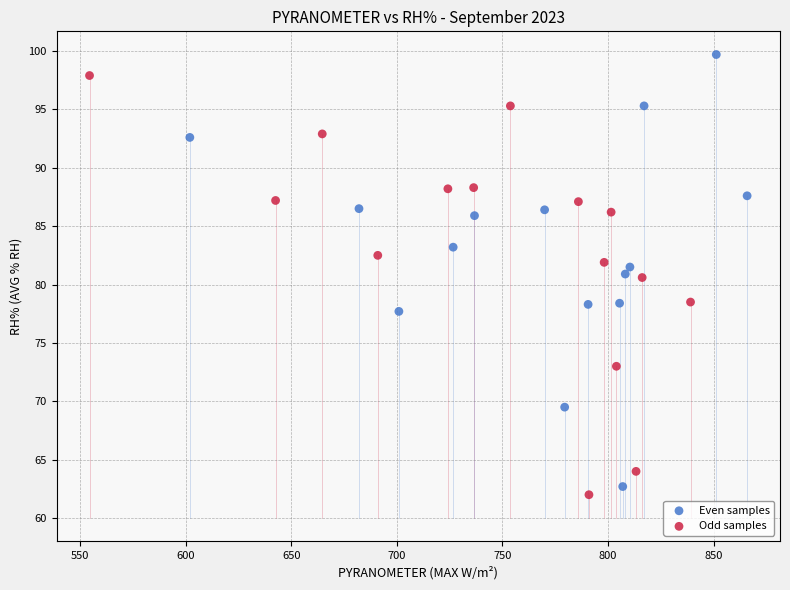

Which series has the largest Y range (max minus min)?

Even samples